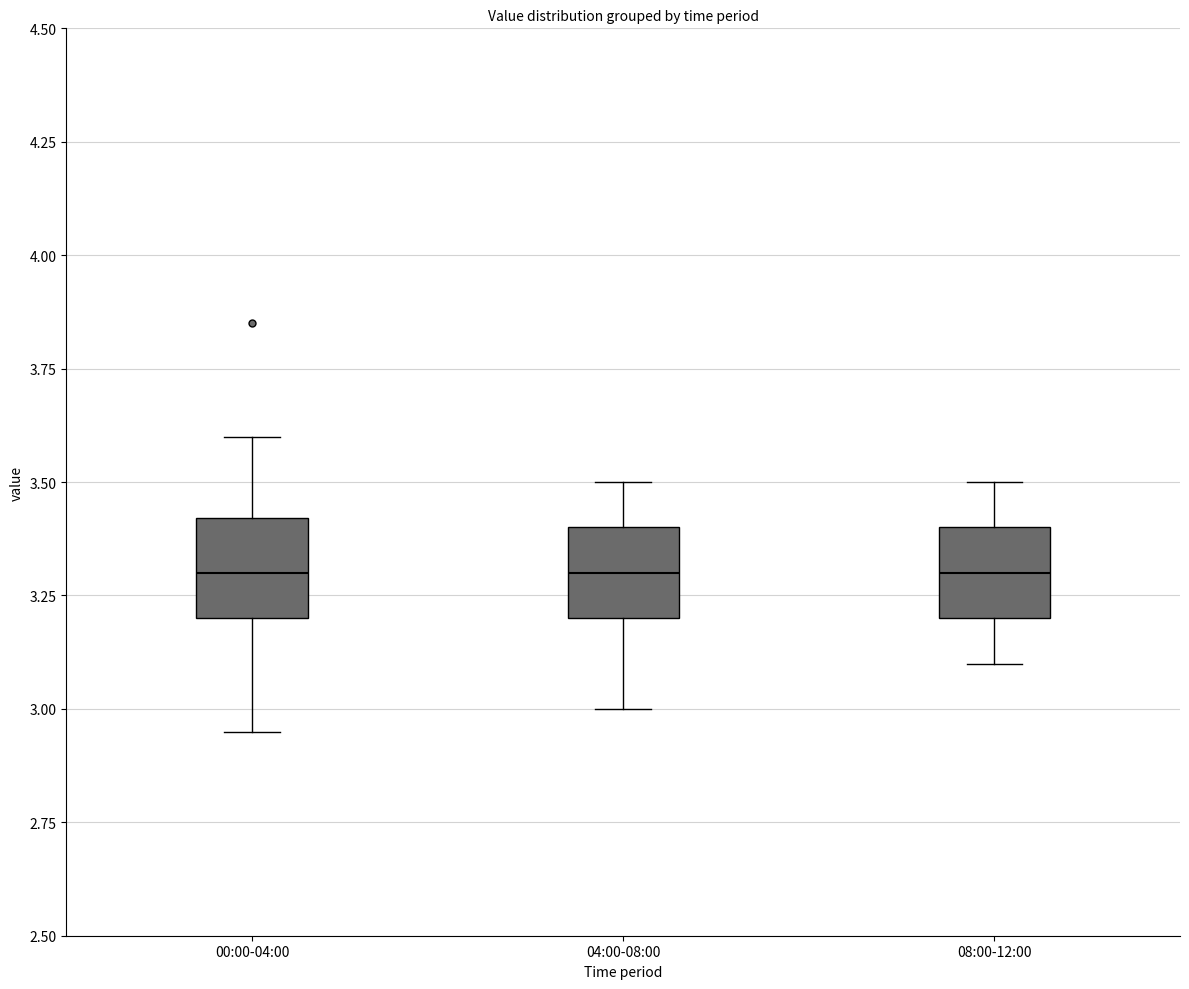

Where does the upper whisker of the box for 08:00-12:00 end on the y-axis? The values are not printed on the chart, so give them approximately, as read against the axis.

3.50